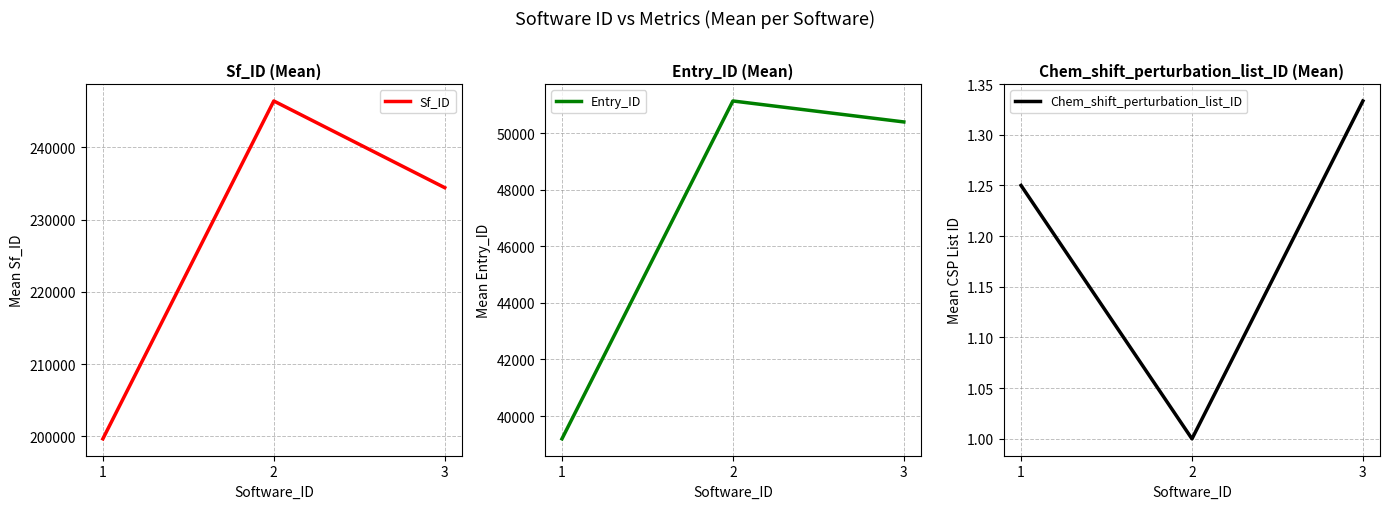

Which series has the widest spread of values?

Sf_ID